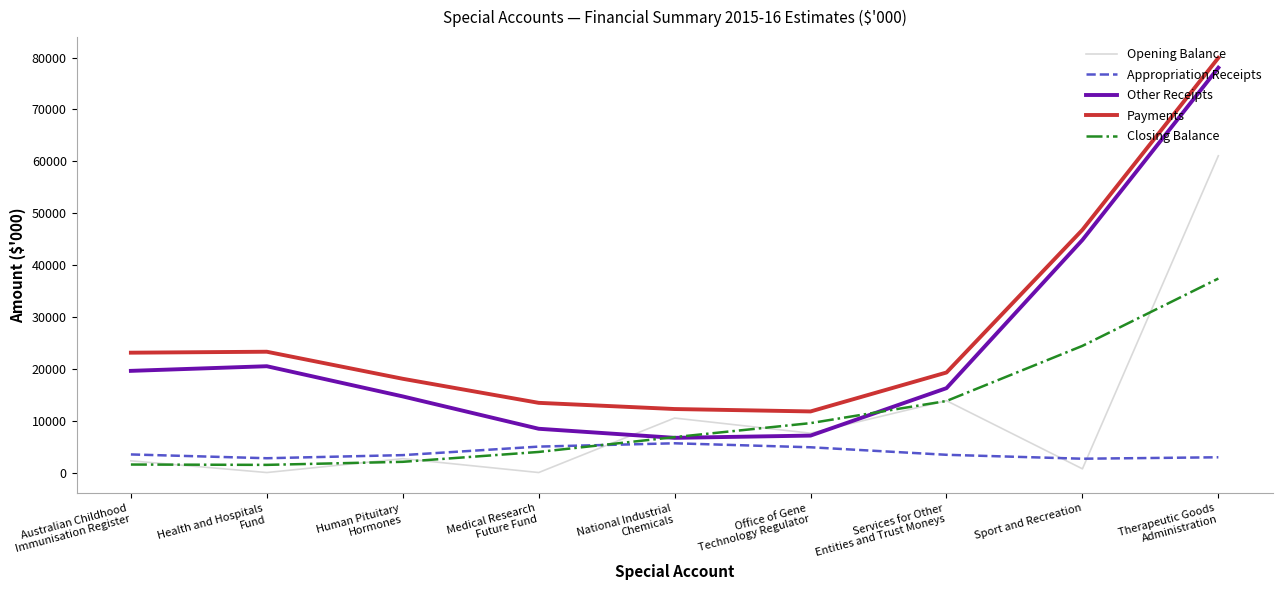

Rank the series by their maximum value, from lowest to highest.

Appropriation Receipts, Closing Balance, Opening Balance, Other Receipts, Payments